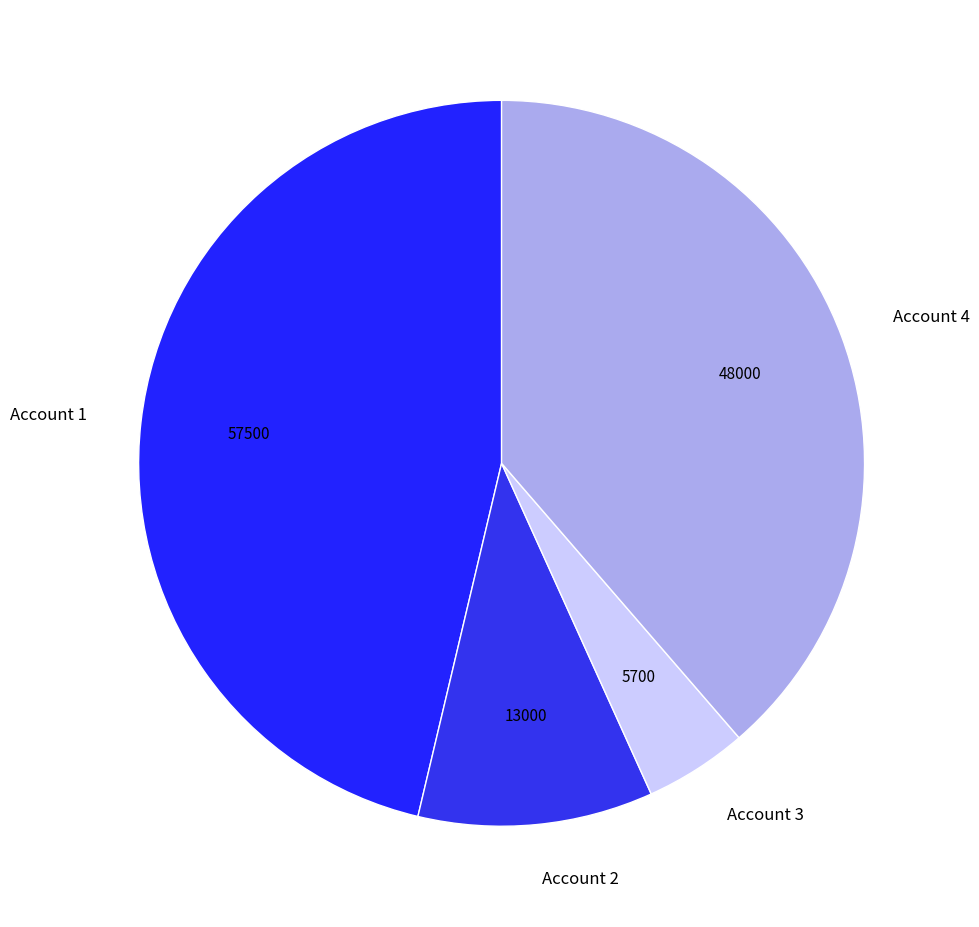

Rank the categories by value from highest to lowest.

Account 1, Account 4, Account 2, Account 3